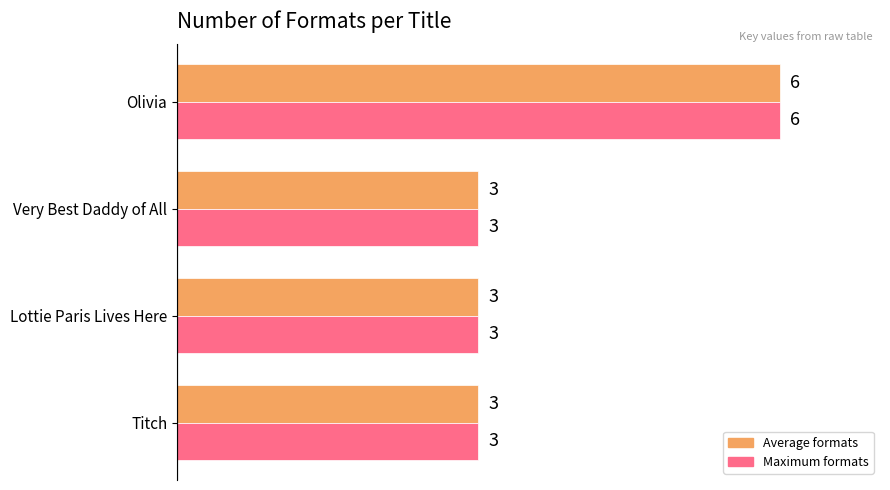

Which label corresponds to the largest value in the chart?

Olivia